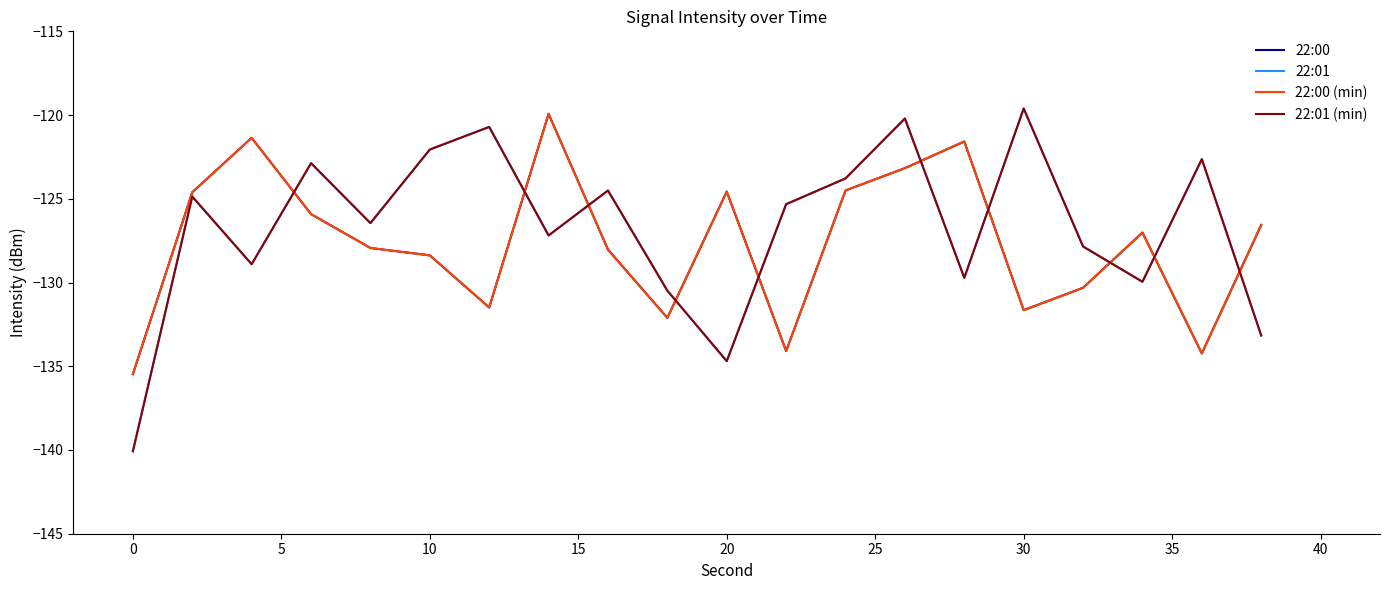

True or false: 22:00 and 22:01 intersect in this chart.

True